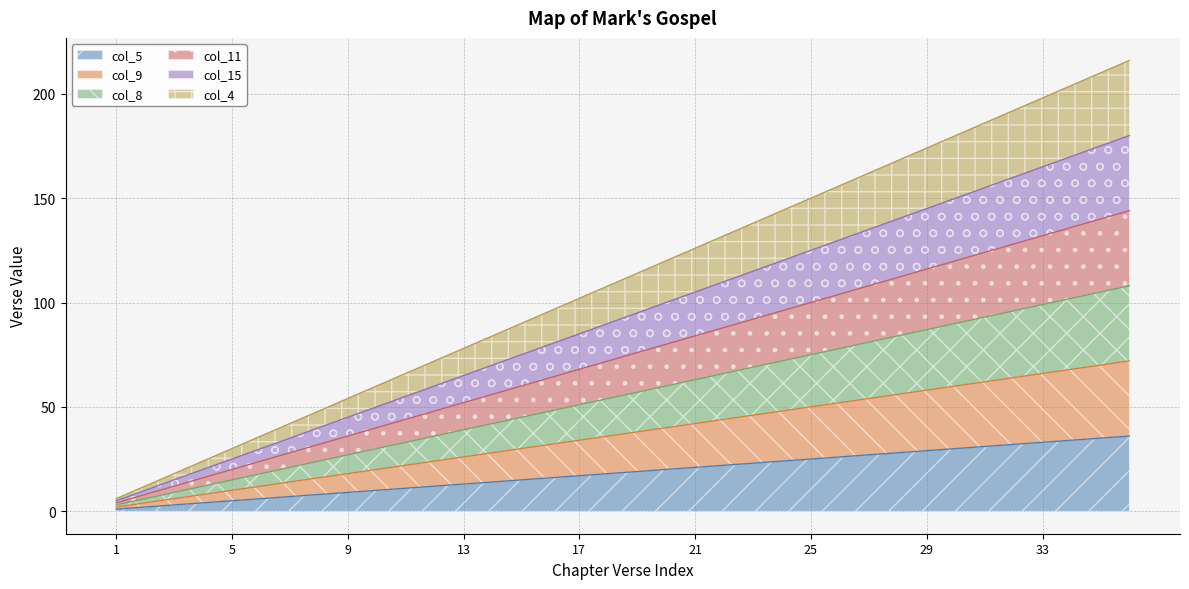

The col_9 series shows 12 at 18. True or false?

False